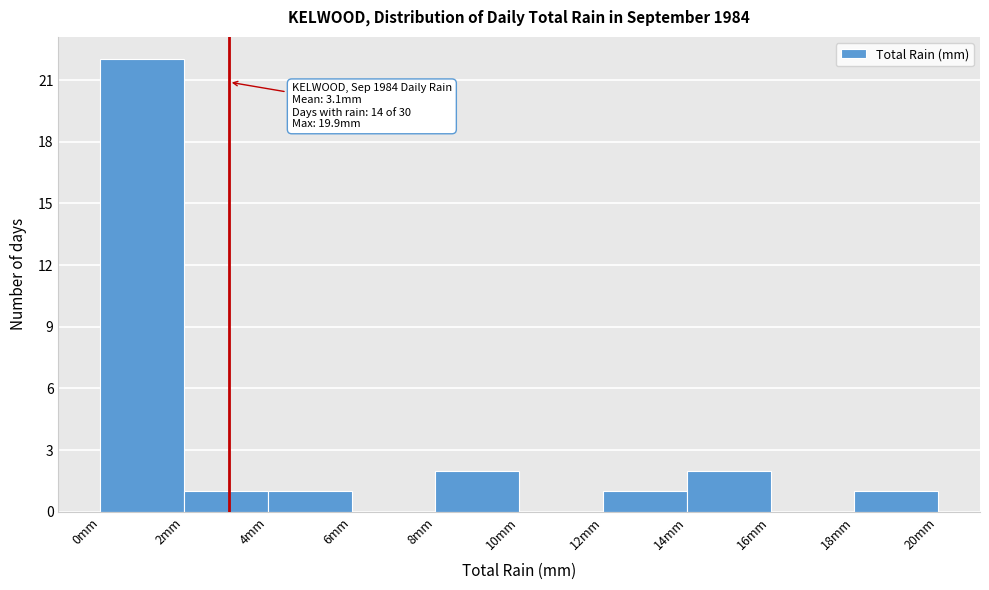

Over which range of the x-axis is the bar tallest?

0 to 2